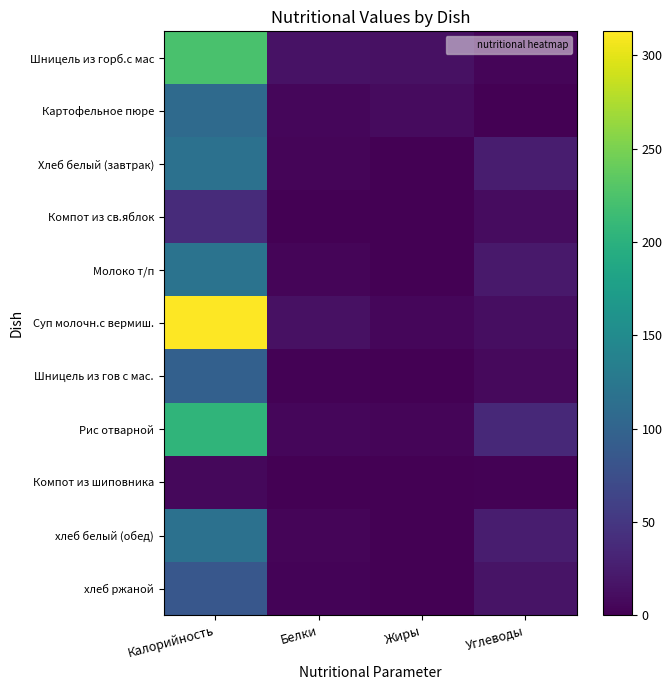

Between Жиры and Белки, which is larger?

Белки